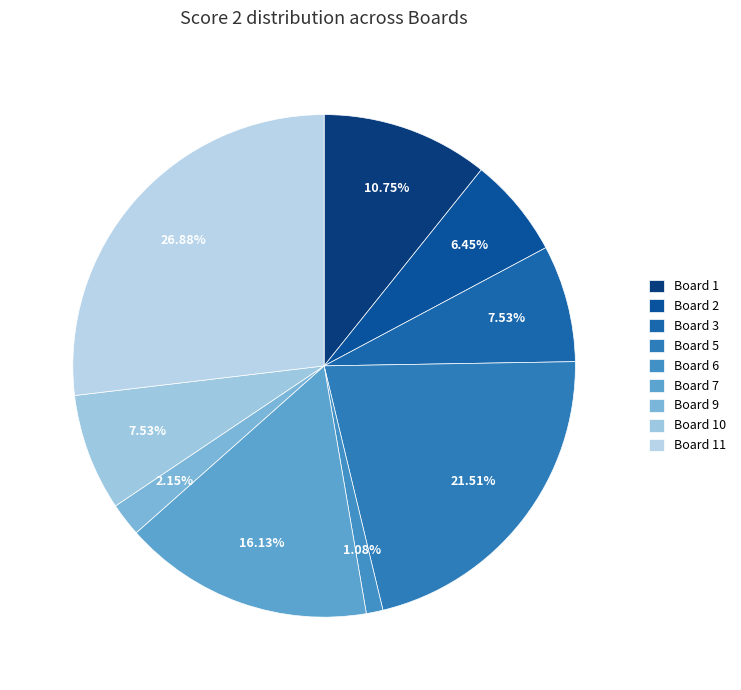

What percentage is the Board 1 slice, to the nearest percent?

11%